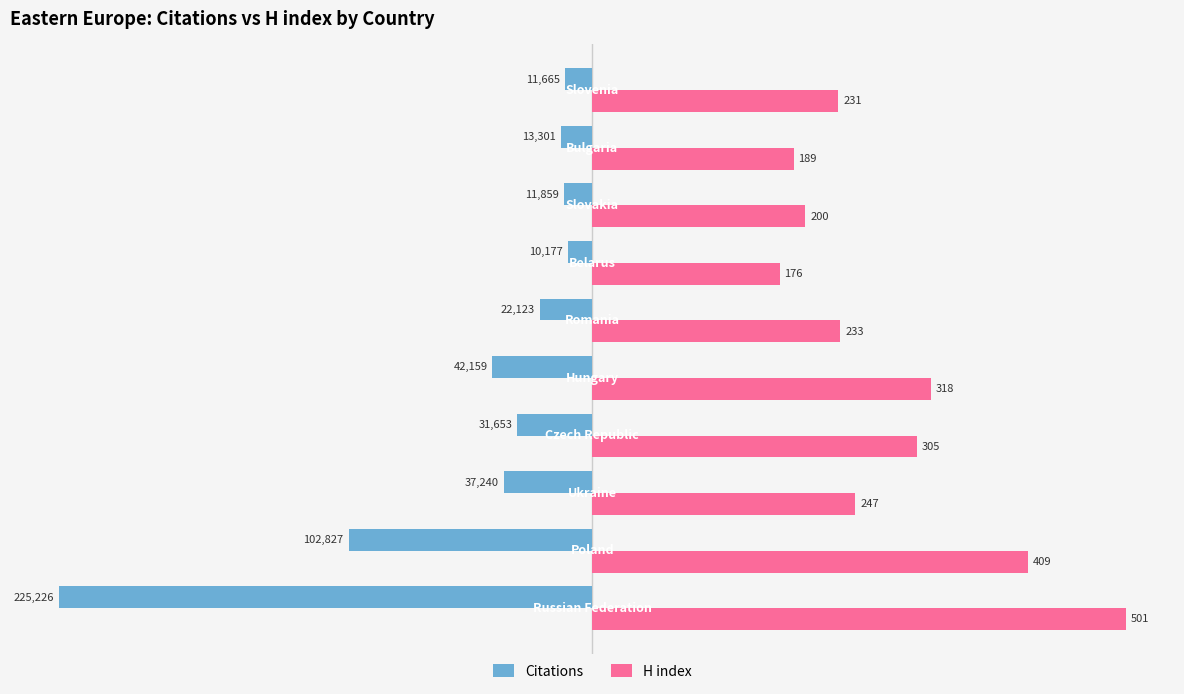

What are all the series names shown in the legend?

Citations, H index